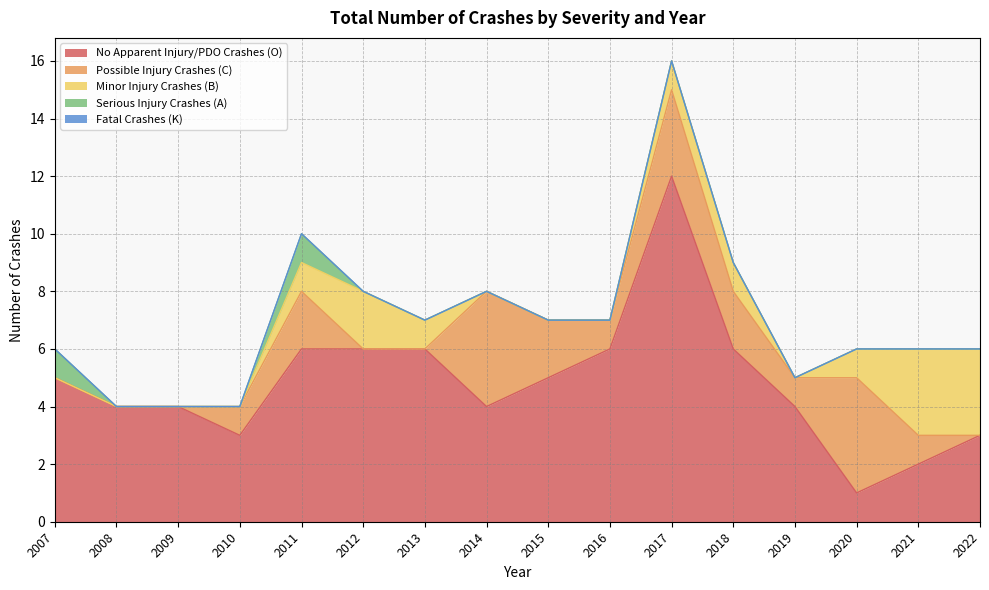

How many lines are shown in the chart?

5